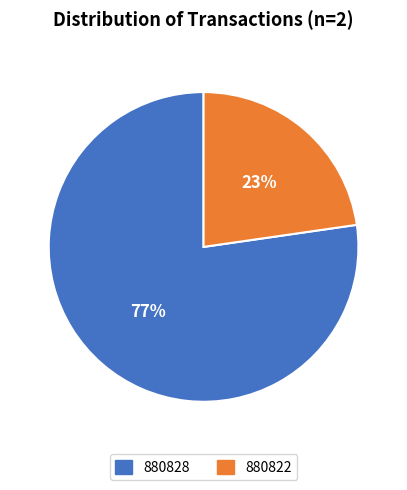

What percentage is the 880822 slice, to the nearest percent?

23%